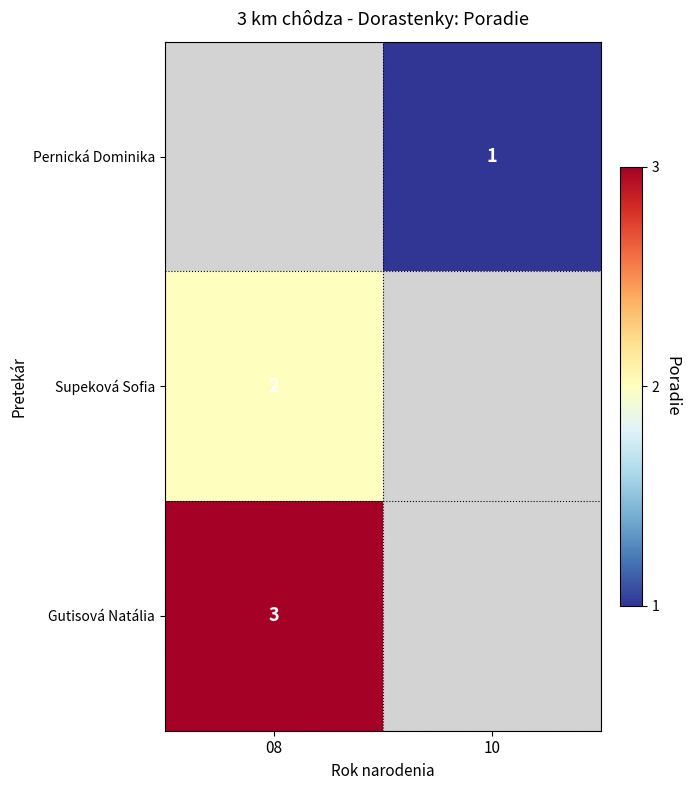

Is it true that Gutisová Natália equals 3 at 08?

True